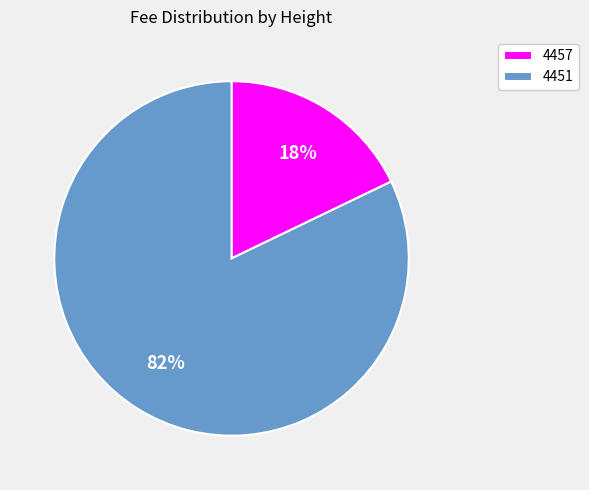

What percentage is the 4457 slice, to the nearest percent?

18%